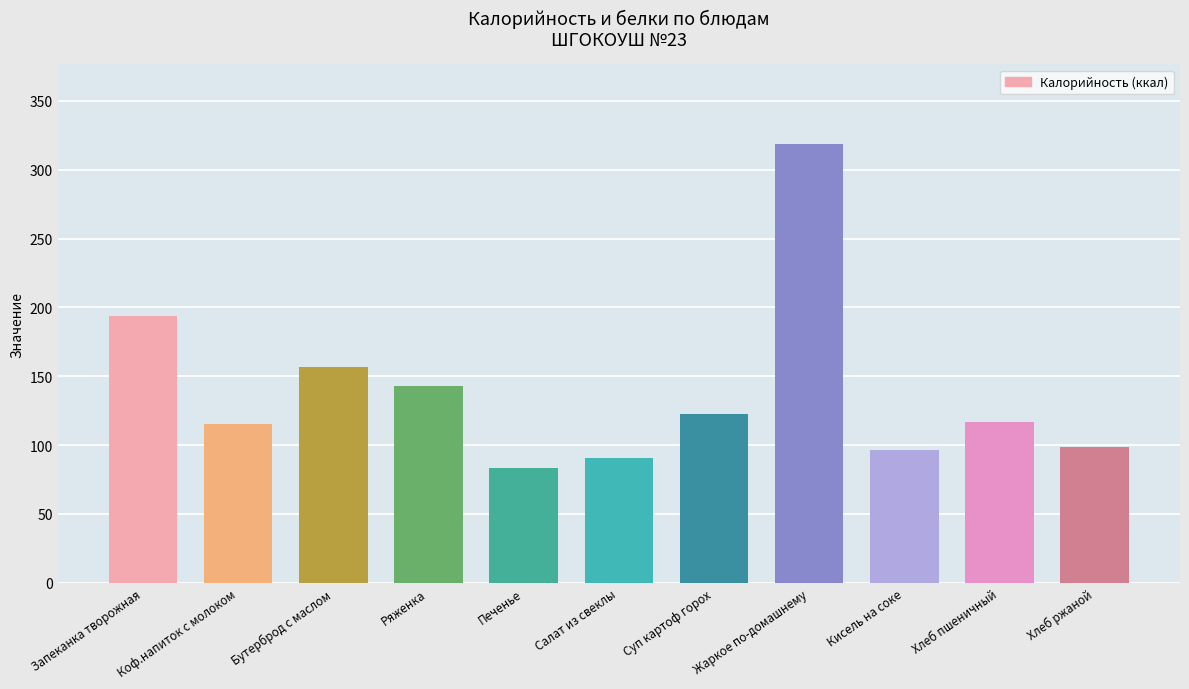

At which label is the value closest to 201?

Запеканка творожная